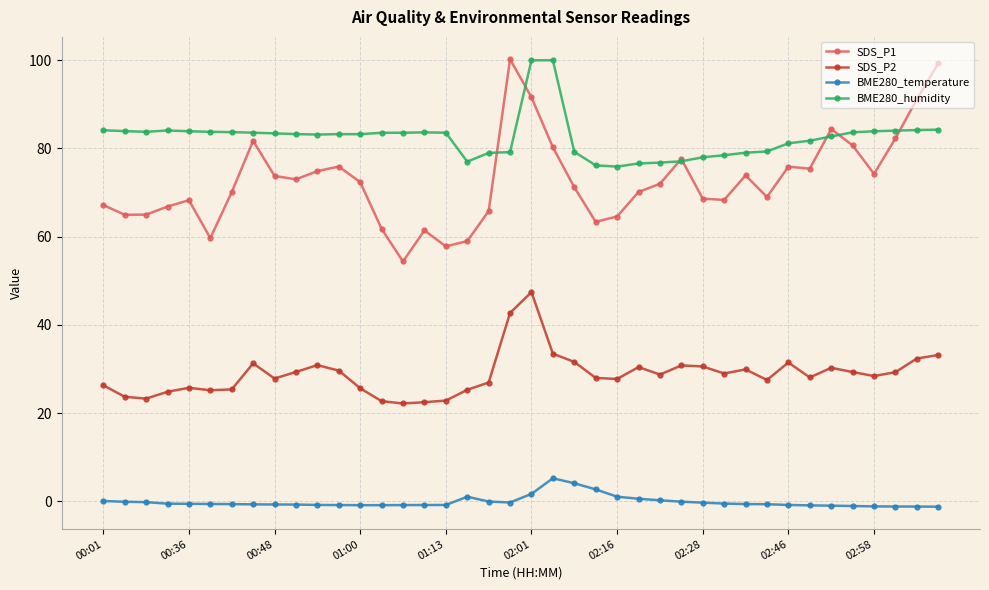

What is the difference between the maximum and minimum values in the SDS_P1 series?

45.9